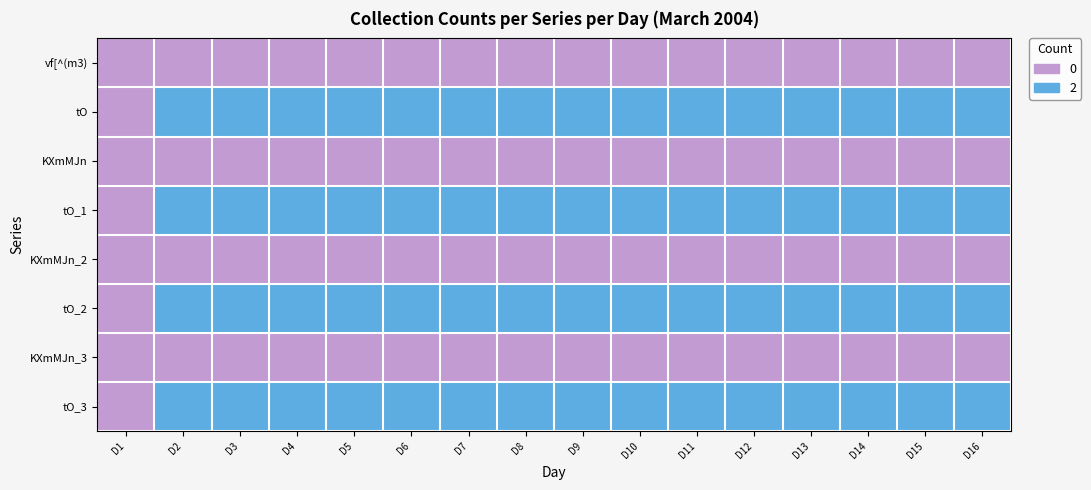

Is it true that vf[^(m3) equals 0 at 2004/3/2?

True